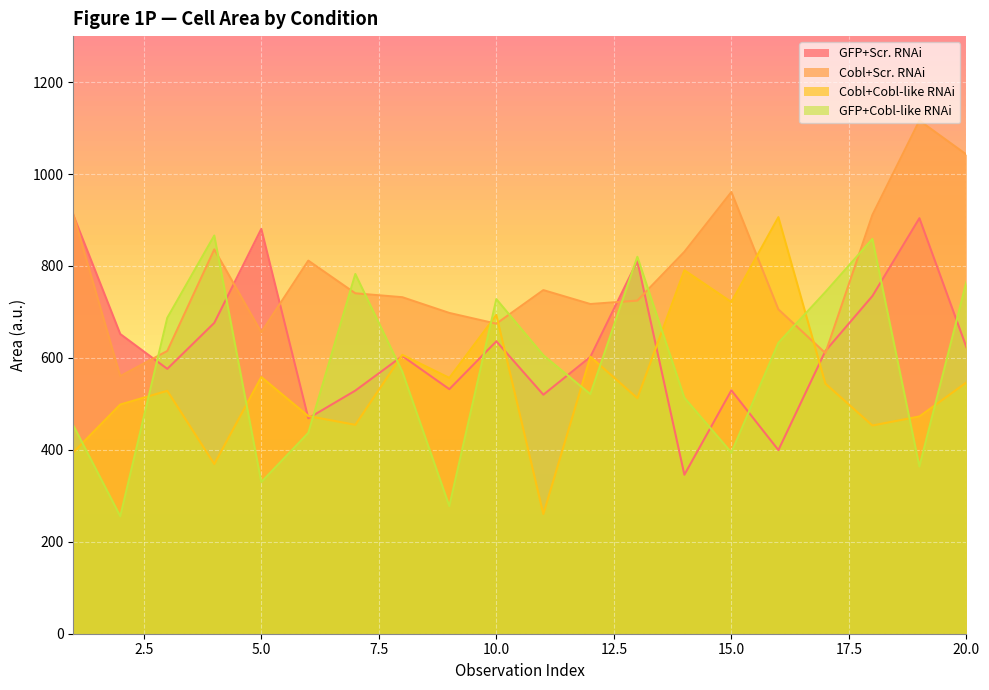

How many values in the Cobl+Cobl-like RNAi series are below 544?

10